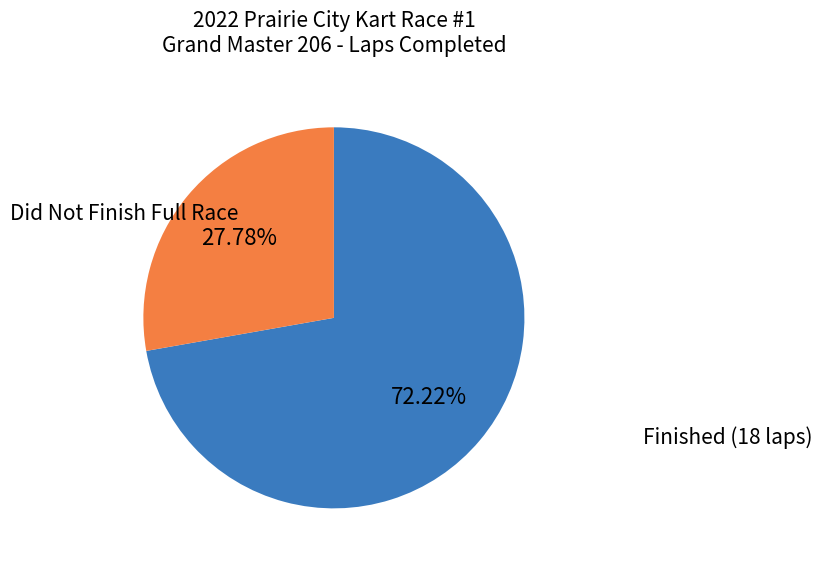

How many segments does this pie chart have?

2